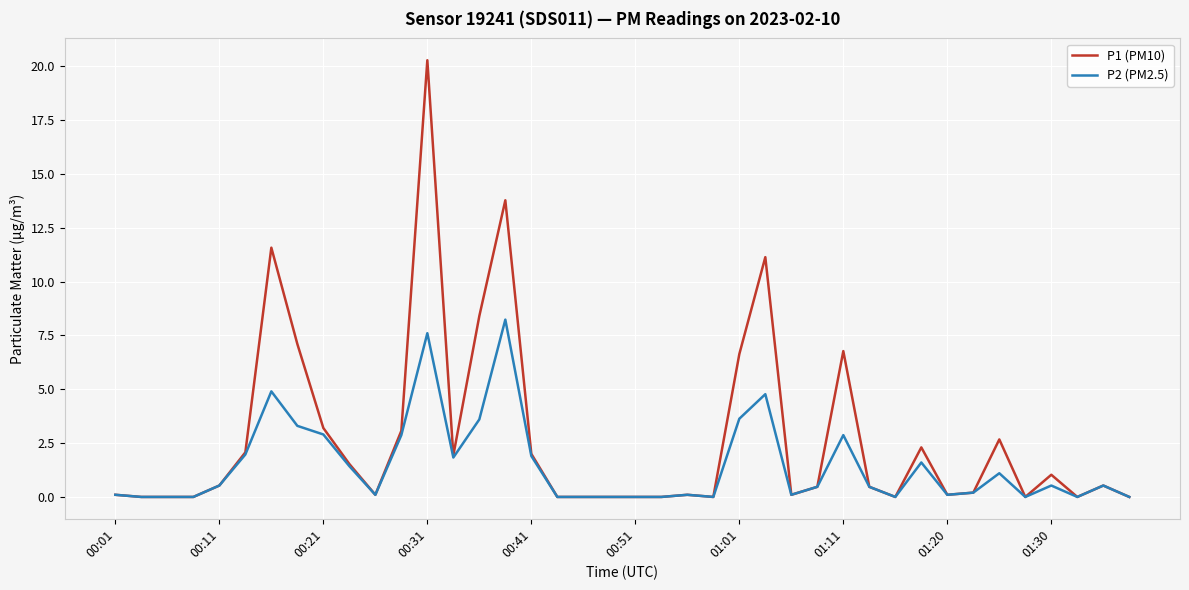

At how many categories does at least one series exceed 9?

4